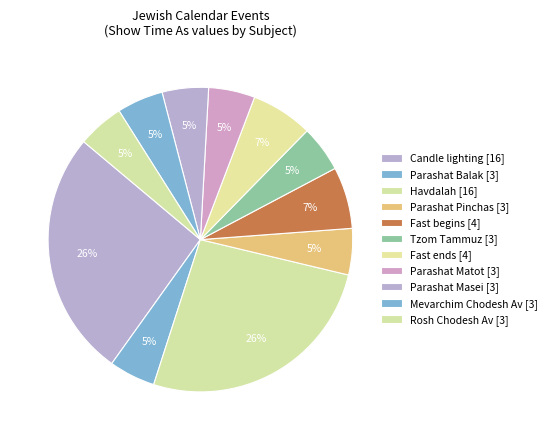

Count the number of slices in the pie.

11